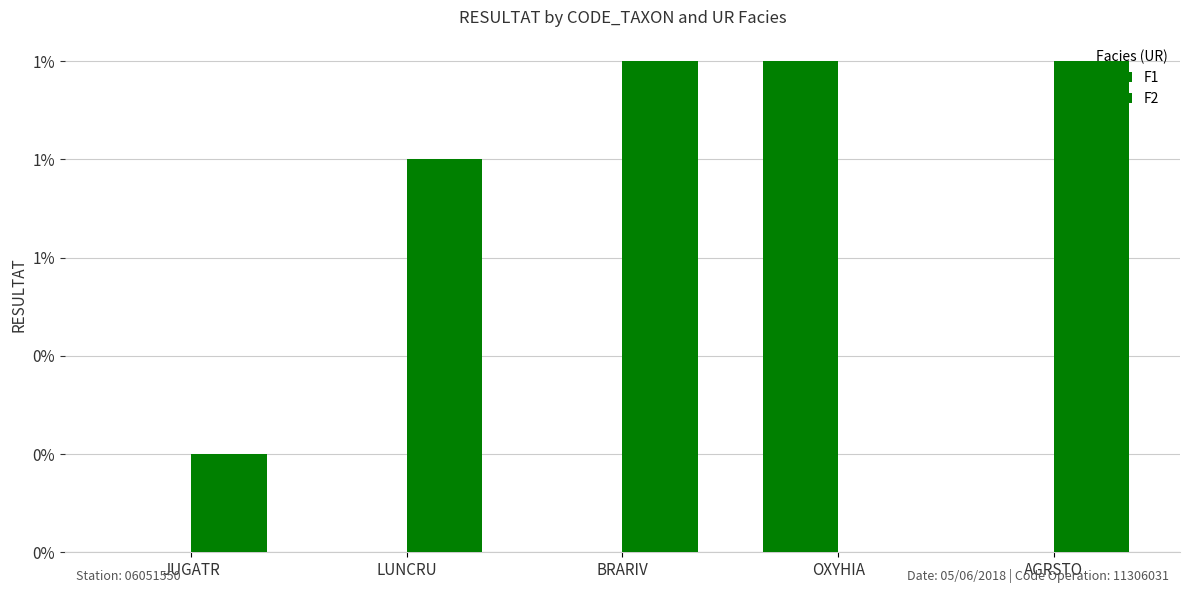

Does the chart contain stacked bars?

No